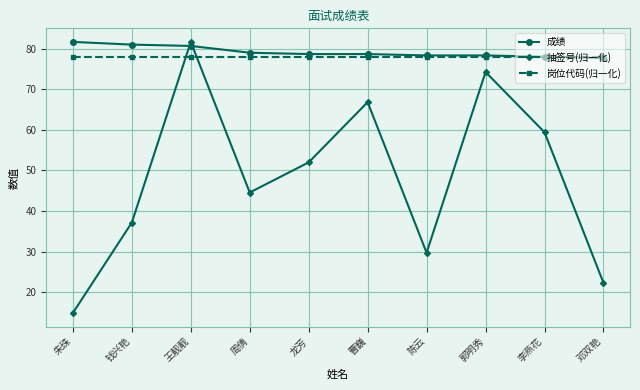

Where do 抽签号(归一化) and 成绩 first cross each other?

钱兴艳 and 王靓靓